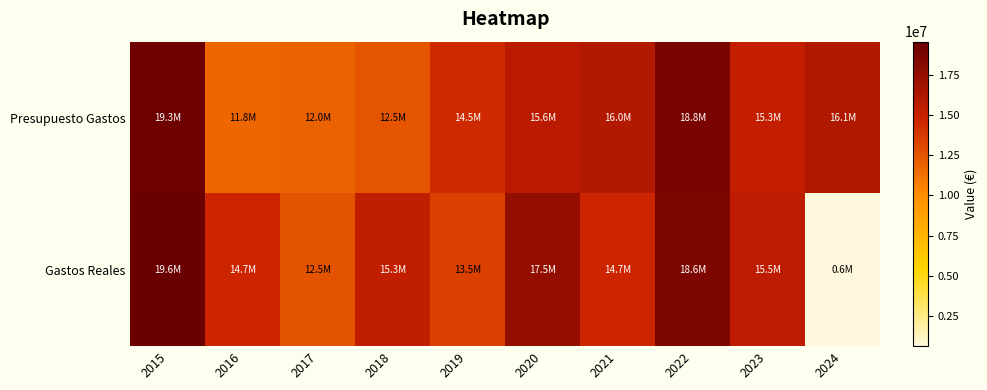

Rank the series by their maximum value, from lowest to highest.

Presupuesto Gastos, Gastos Reales